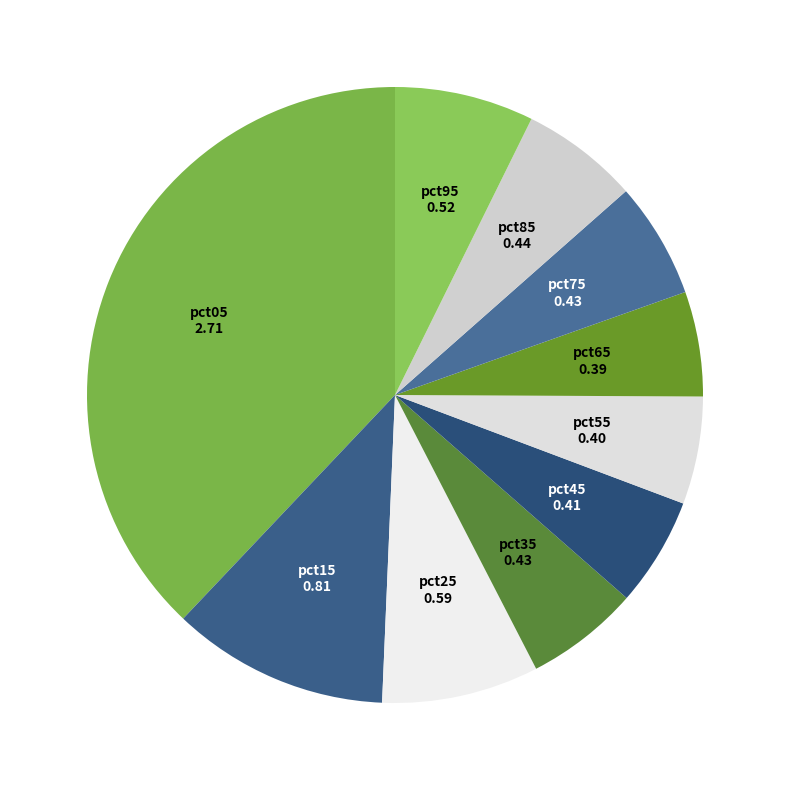

Combined, do pct45 and pct65 account for over 50%?

No